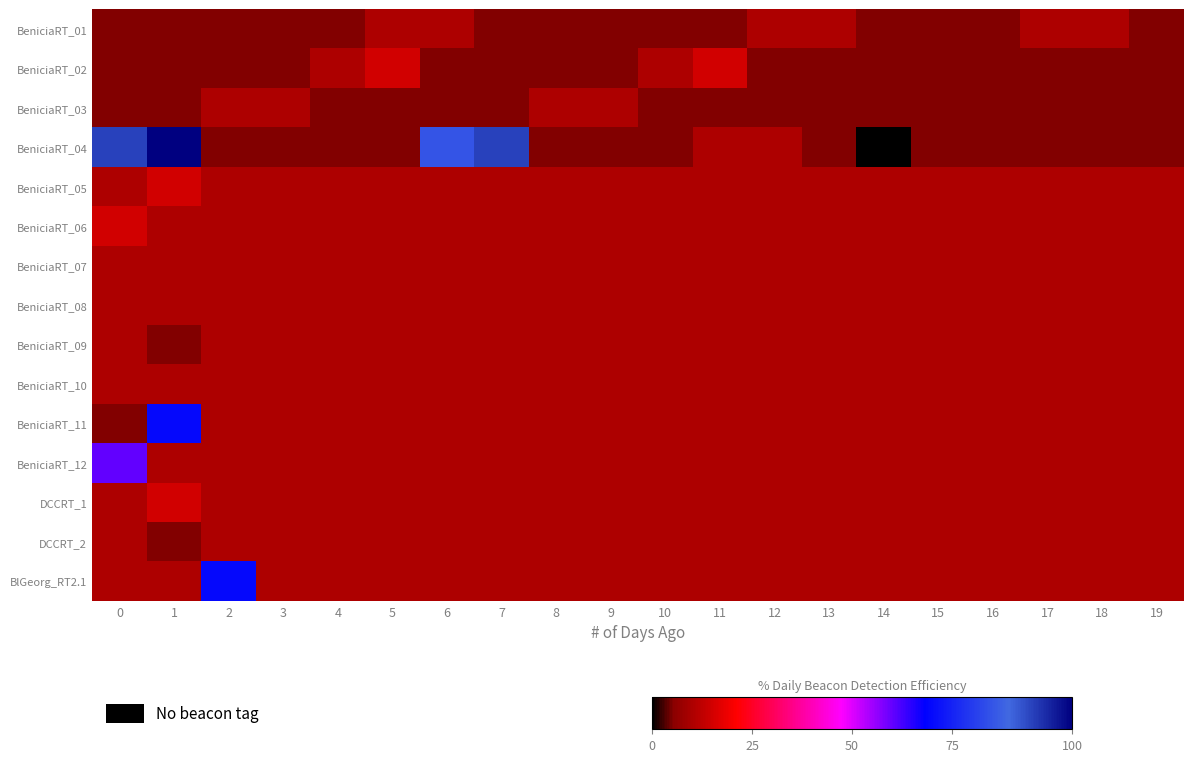

Which has a higher value, 4 or 11?

4